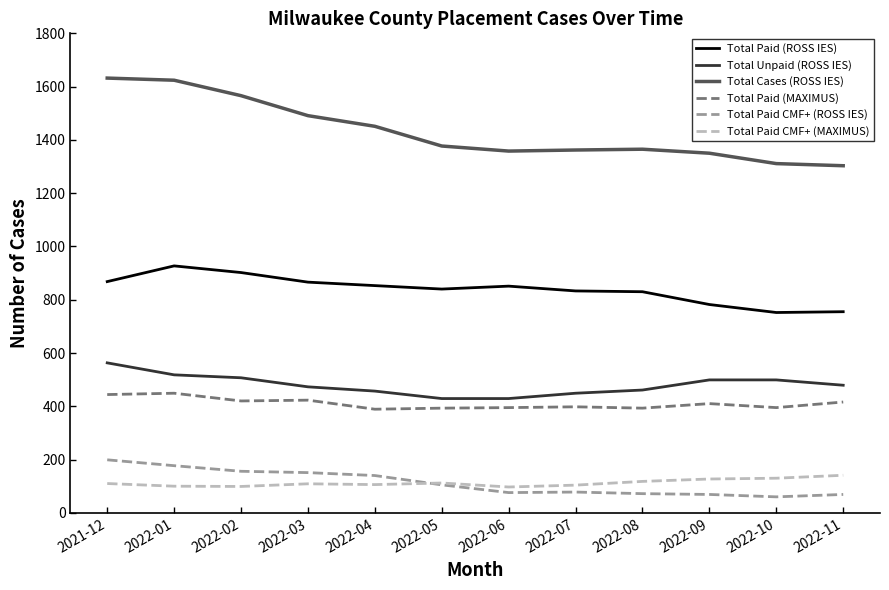

What is the highest value of the Total Cases (ROSS IES) series?

1632